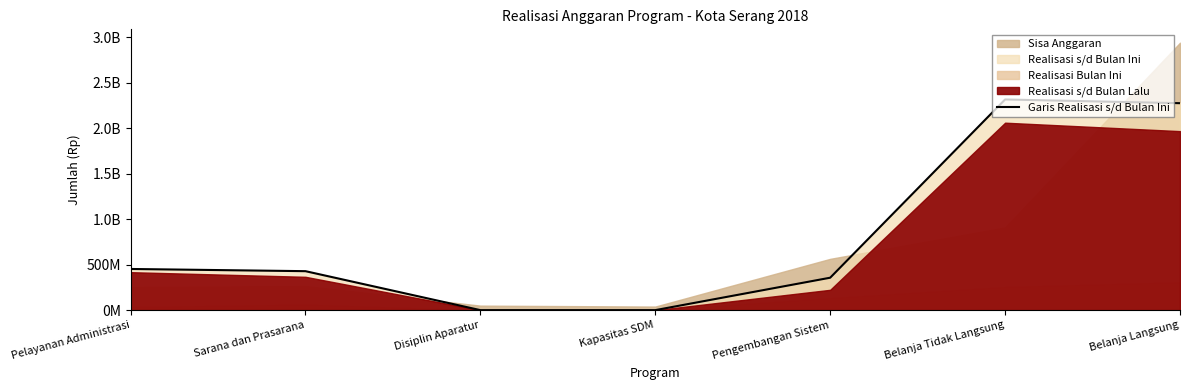

True or false: there are more than 1 points higher than both neighbors.

False